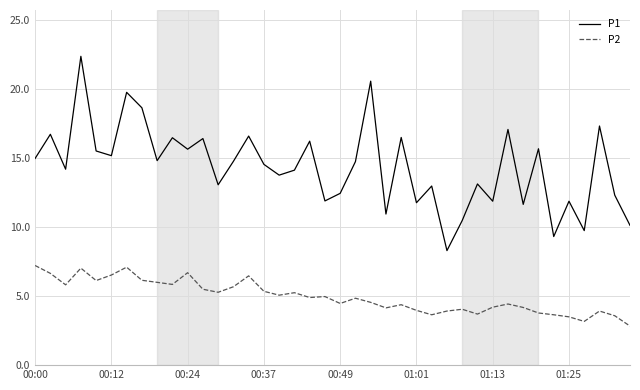

What is the maximum value shown in the chart?

22.4